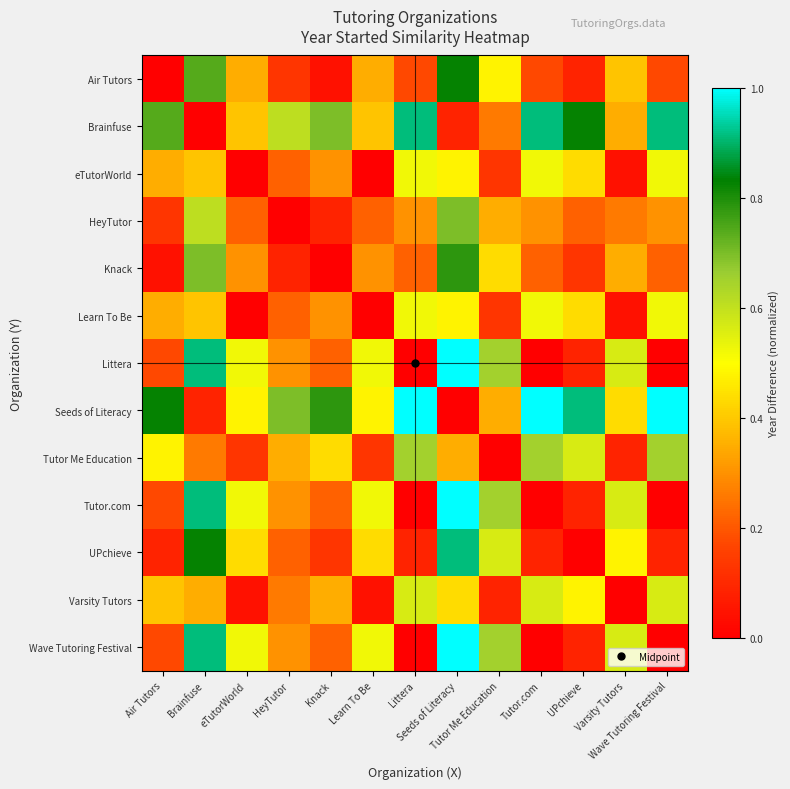

How many categories are shown in the chart?

13